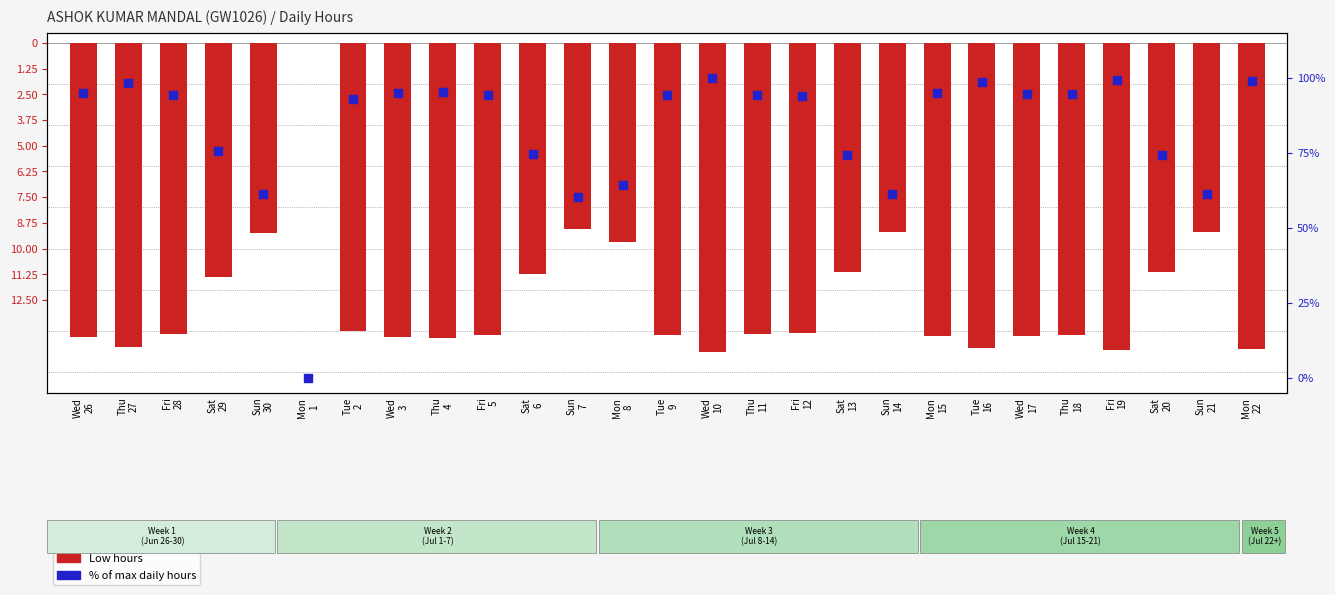

Which series has the largest total across all categories?

% of max daily hours